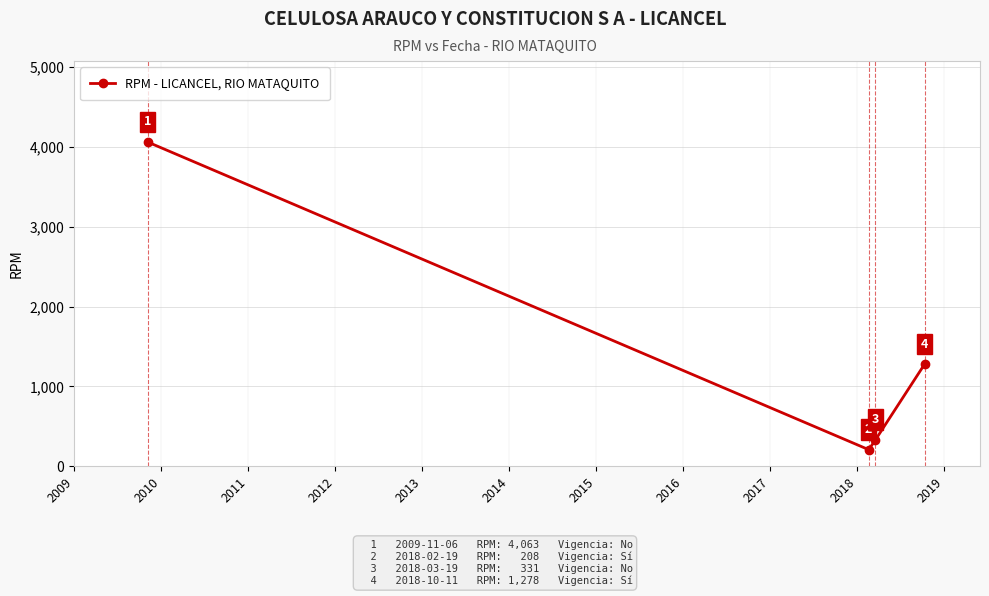

What is the value of the 3rd point from the left?

331